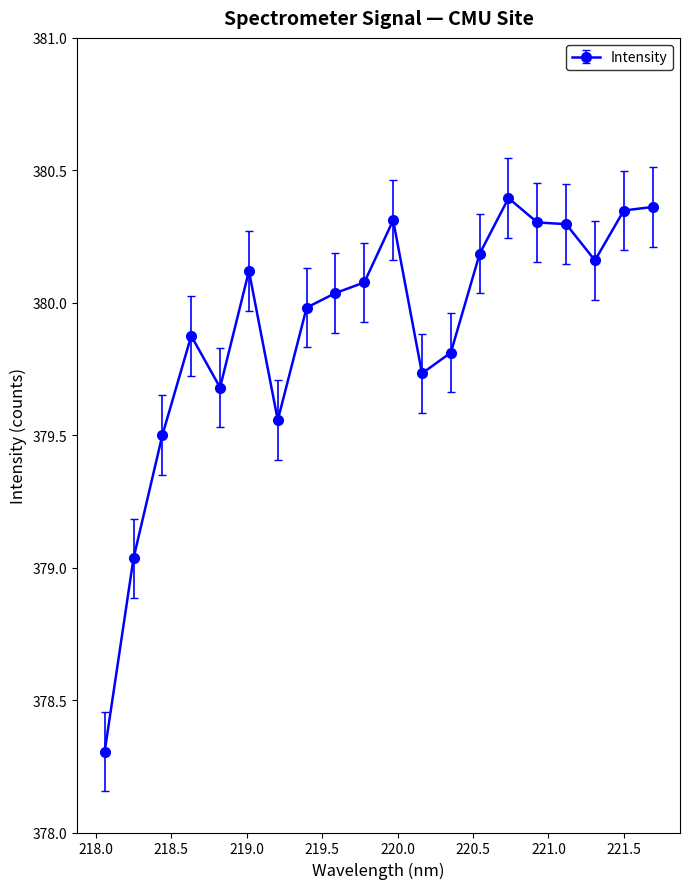

True or false: the data has more than 1 interior local peaks.

True